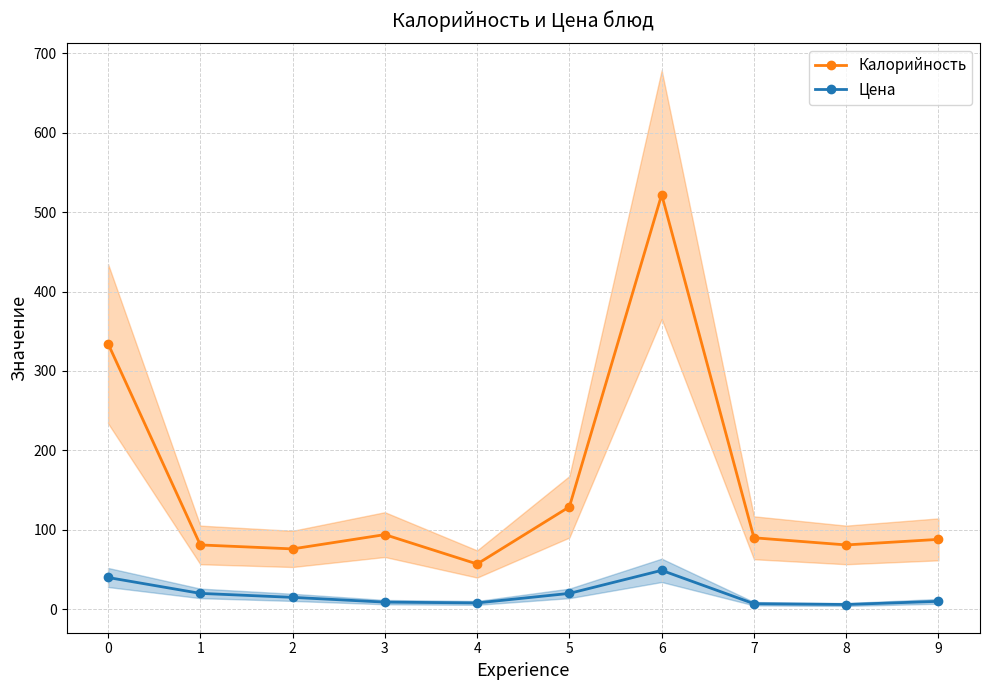

How many data points in Цена are above 15?

4